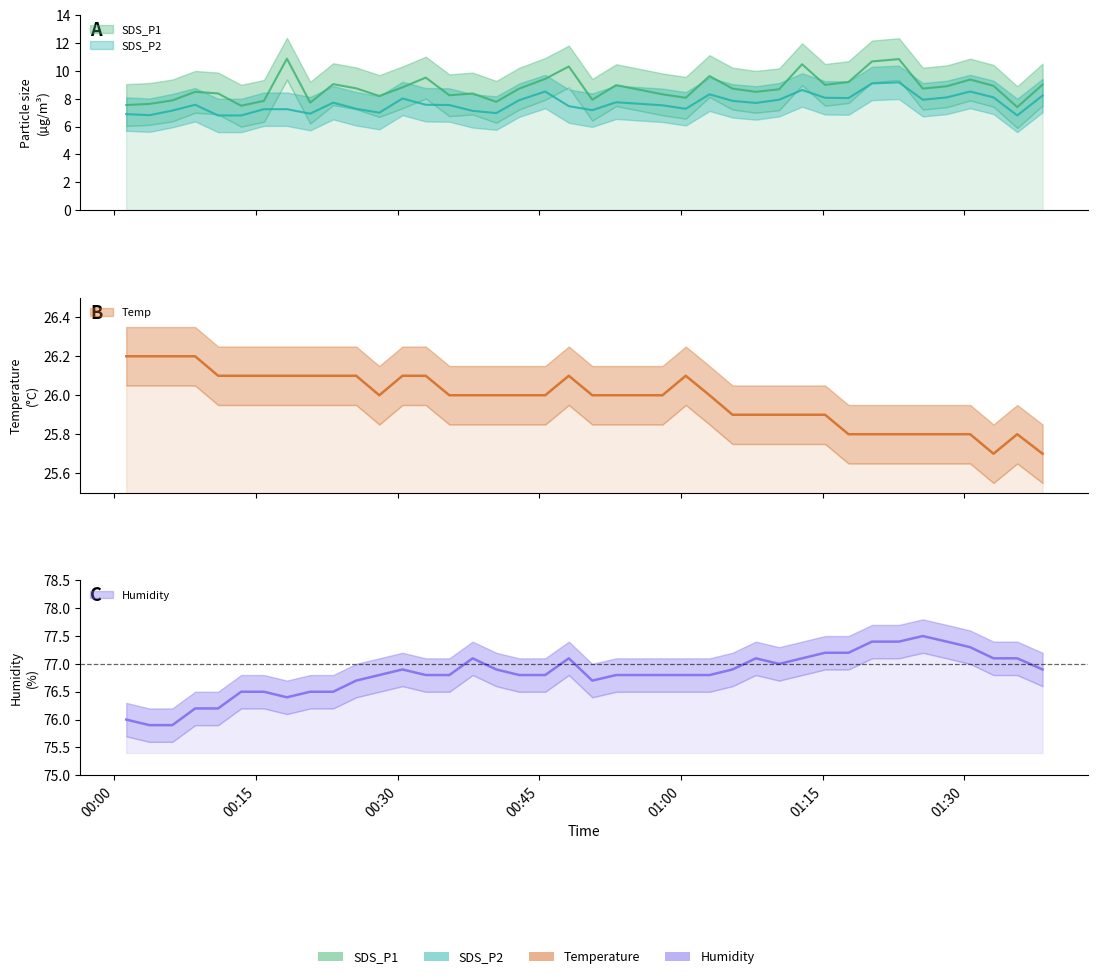

How many lines are shown in the chart?

4